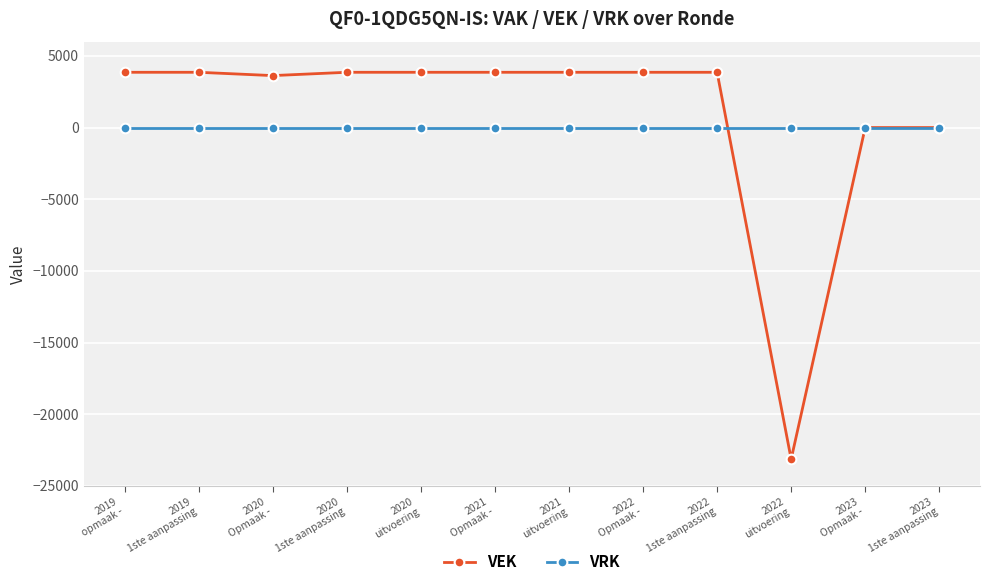

What is the sum of the VEK values at 2022
Opmaak - and 2020
Opmaak -?

7481